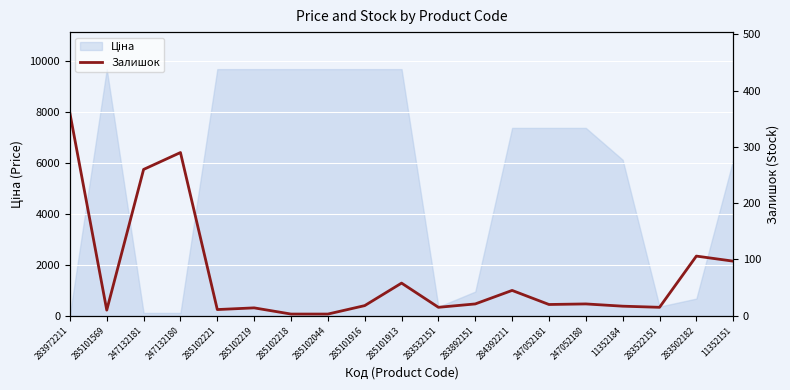

Reading left to right, transcribe all the data shown in this chart.

360	10	260	290	11	14	3	3	18	58	15	21	45	20	21	17	15	106	97